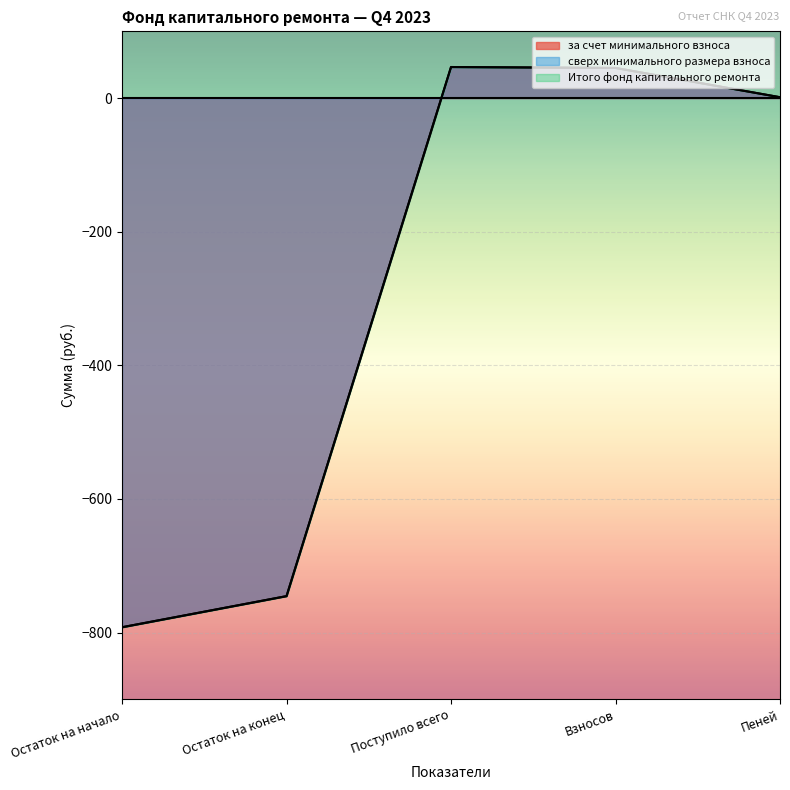

Is it true that за счет минимального взноса equals -977.5 at Остаток на конец?

False